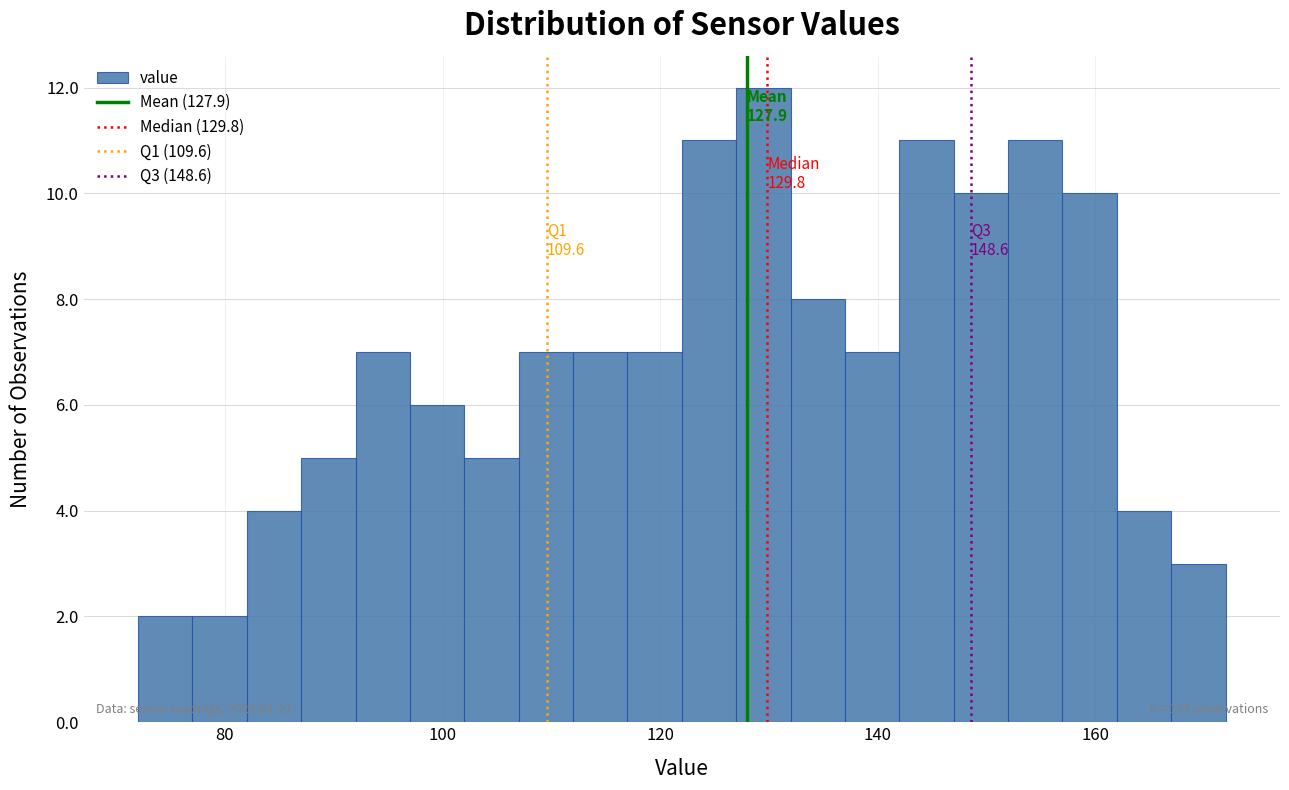

Read against the x-axis, roughly where is the centre of the tallest bar?

130